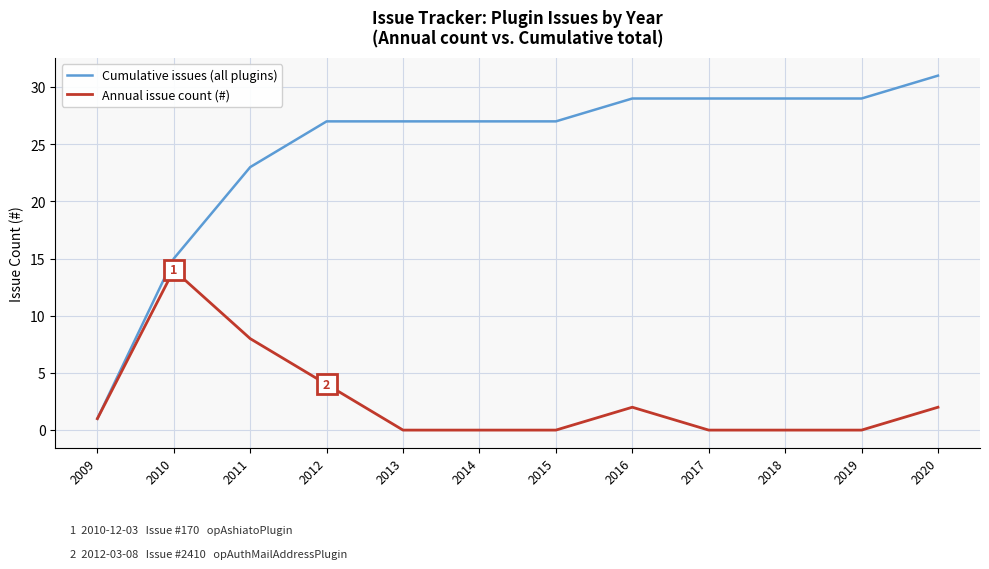

What is the total value across all series at 2018?

29